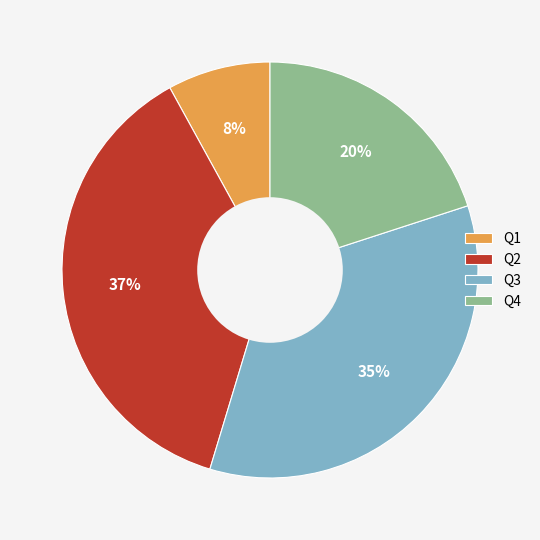

Is there a majority slice in this chart?

No